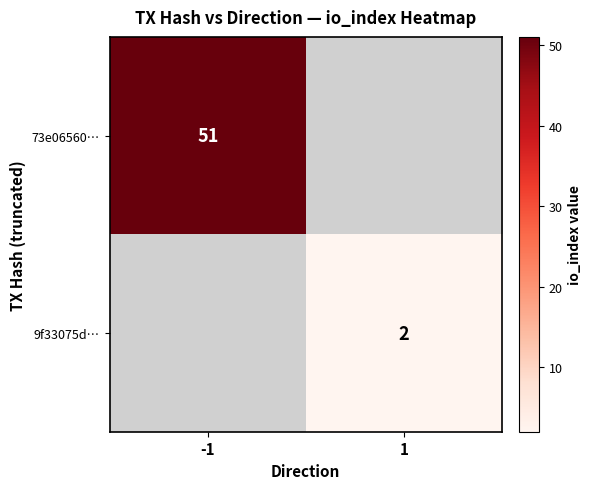

True or false: 9f33075d… has a value of 3 at 1.

False